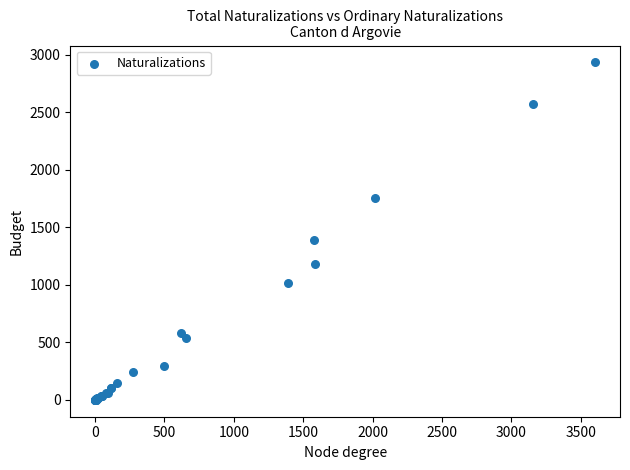

What Y value in the scatter plot is closest to 1467?

1392